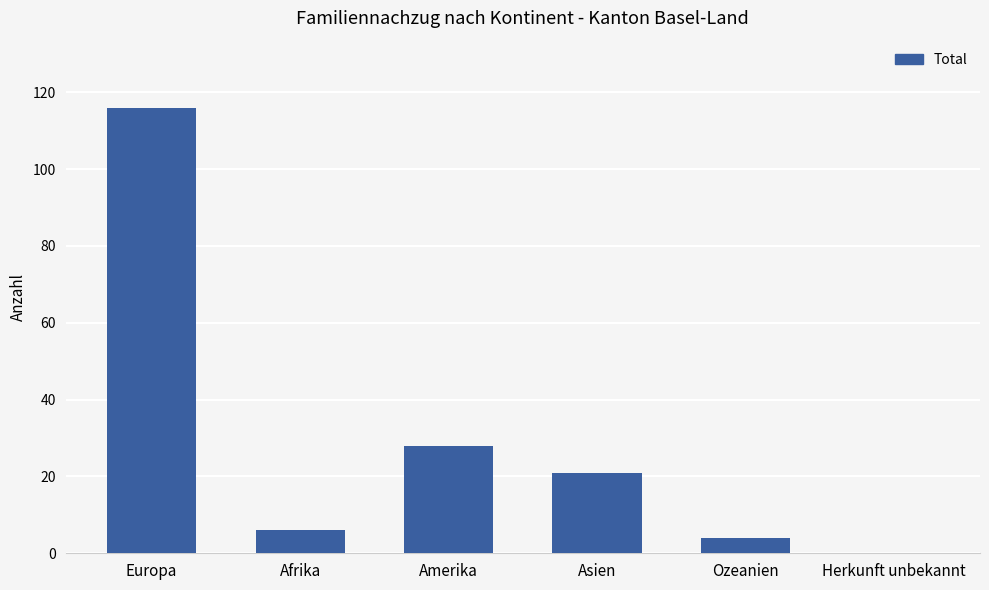

Count the number of data series in this chart.

1